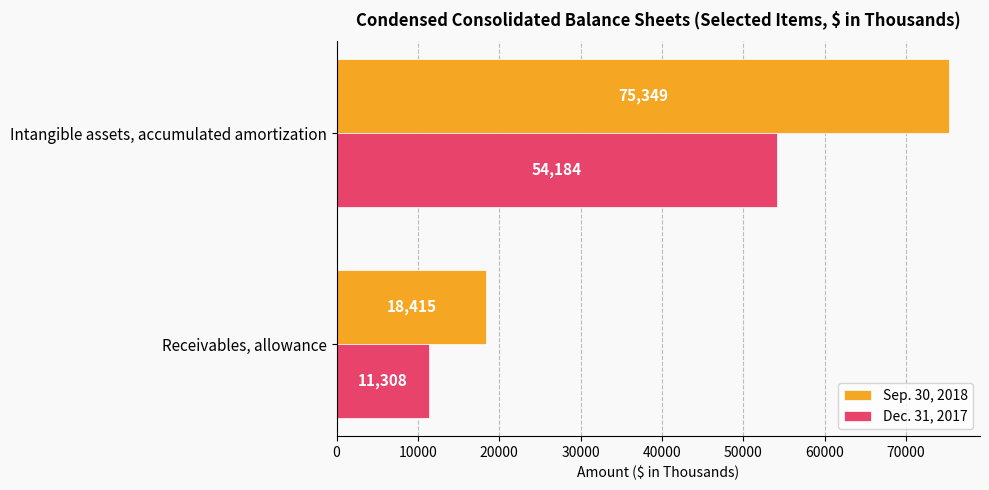

Is it true that Dec. 31, 2017 equals 16638 at Receivables, allowance?

False